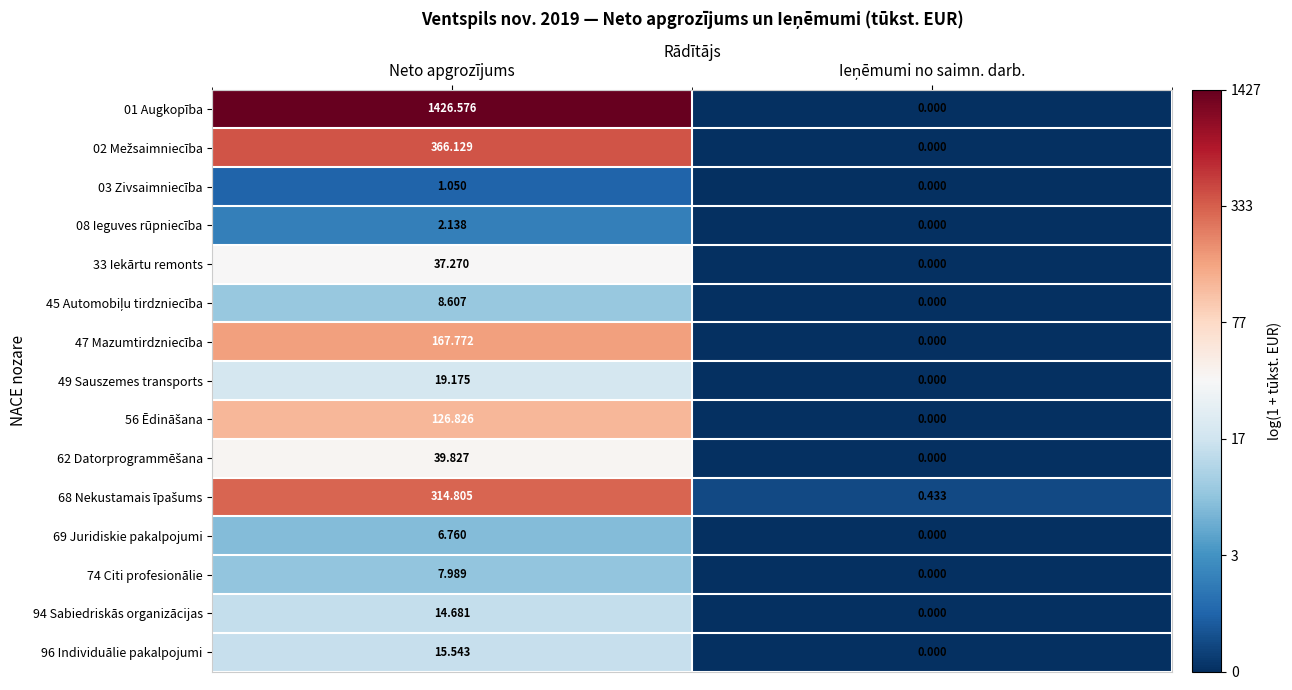

Is the value of 08 Ieguves rūpniecība at Neto apgrozījums greater than the value of 96 Individuālie pakalpojumi at Neto apgrozījums?

No